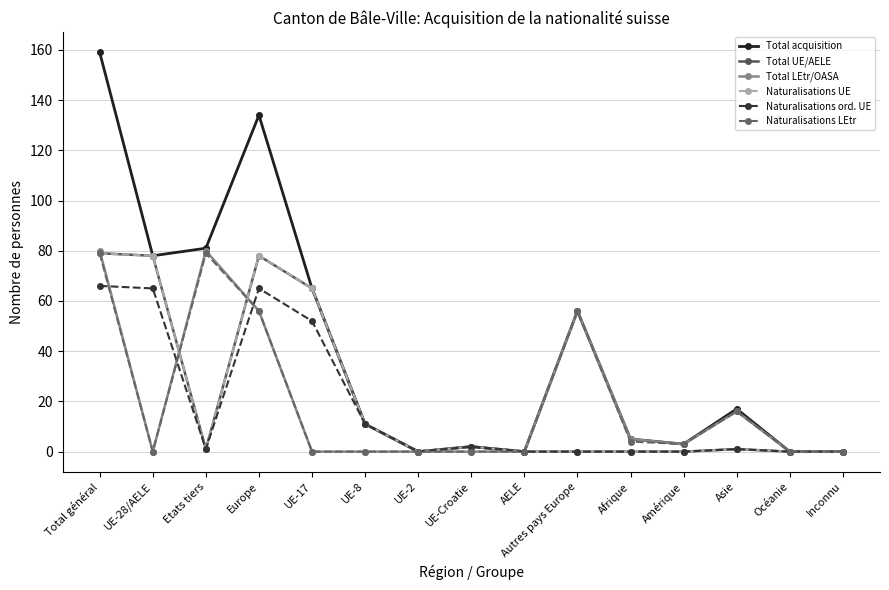

What is the difference between the maximum and minimum values in the Total acquisition series?

159